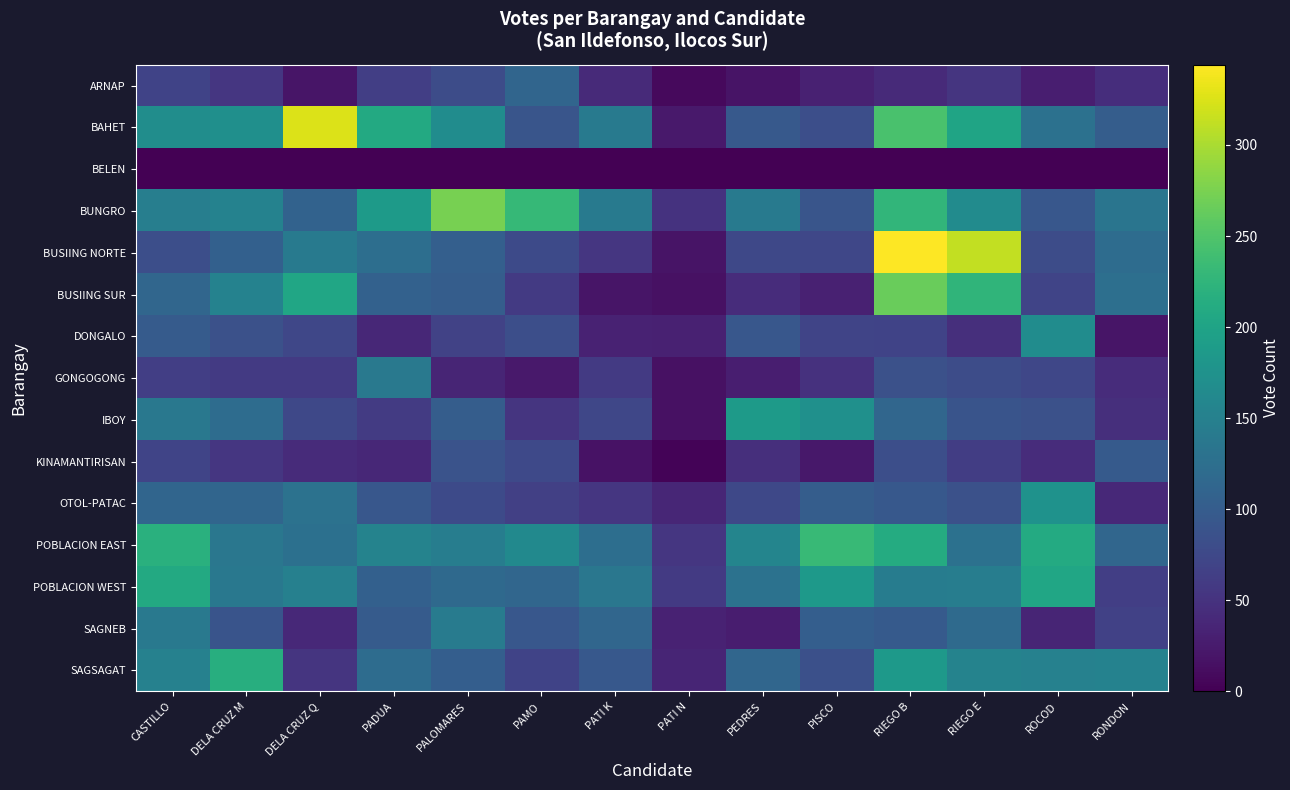

Which series changed the most between DELA CRUZ Q and RONDON?

BAHET